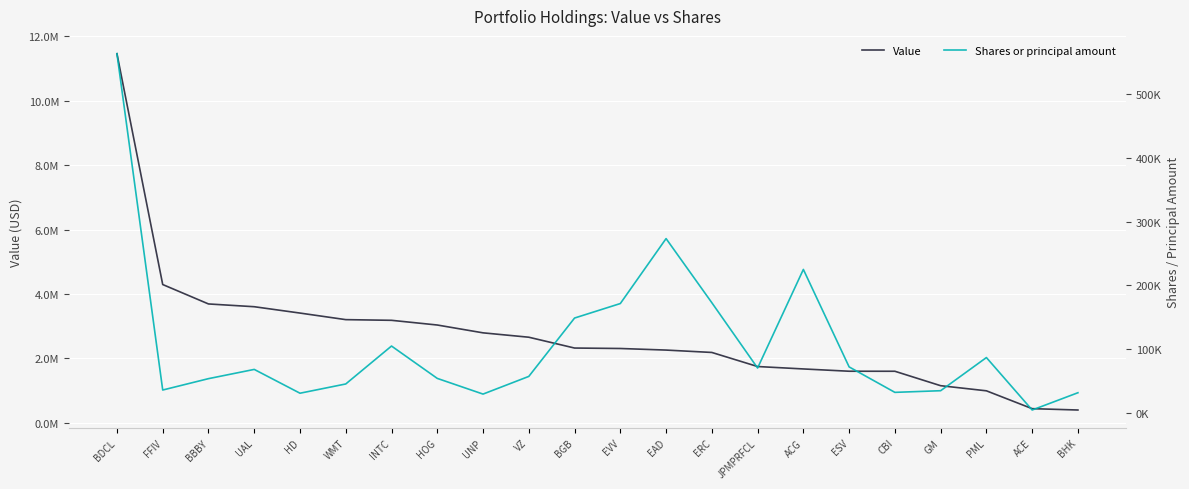

What is the sum of the Value values at VZ and ESV?

4260000